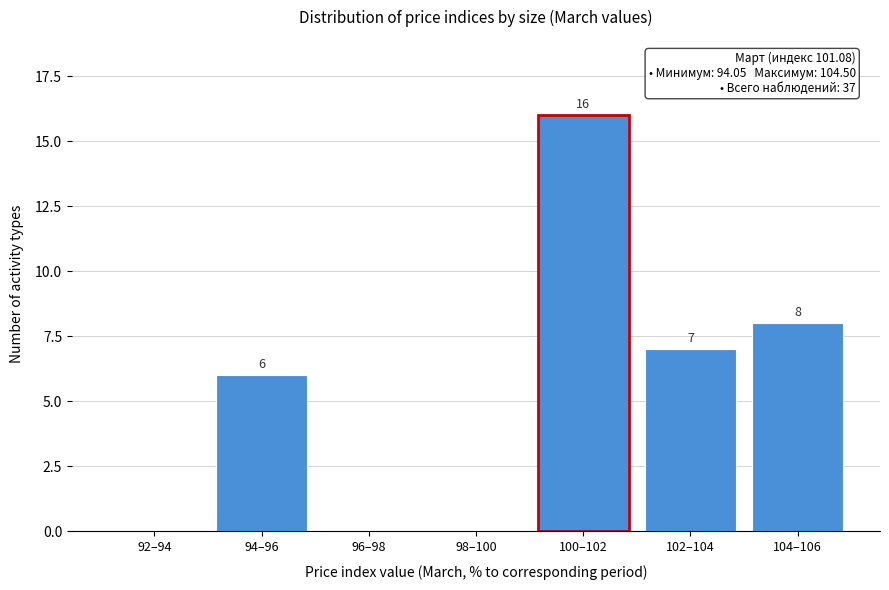

Reading left to right, list all the values displayed in this chart.

92–94=0	94–96=6	96–98=0	98–100=0	100–102=16	102–104=7	104–106=8